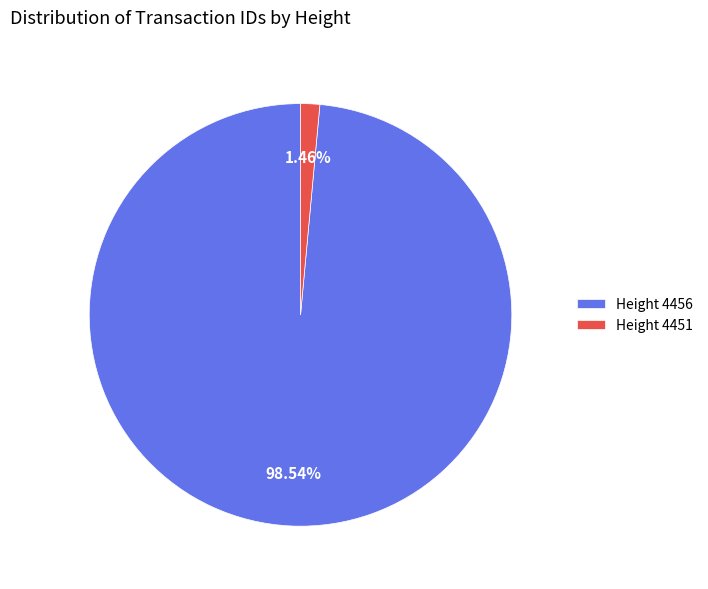

Which has a higher value, Height 4451 or Height 4456?

Height 4456